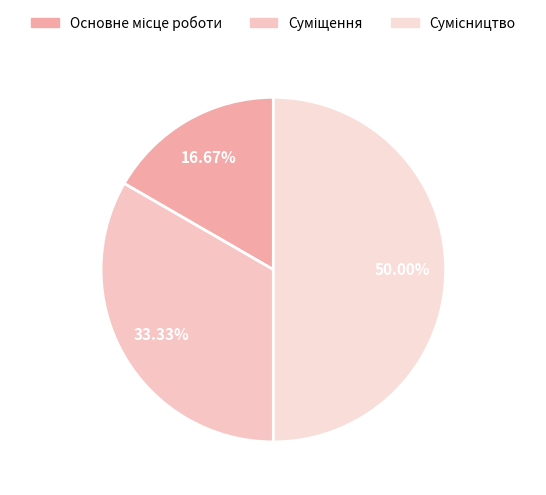

How many segments does this pie chart have?

3